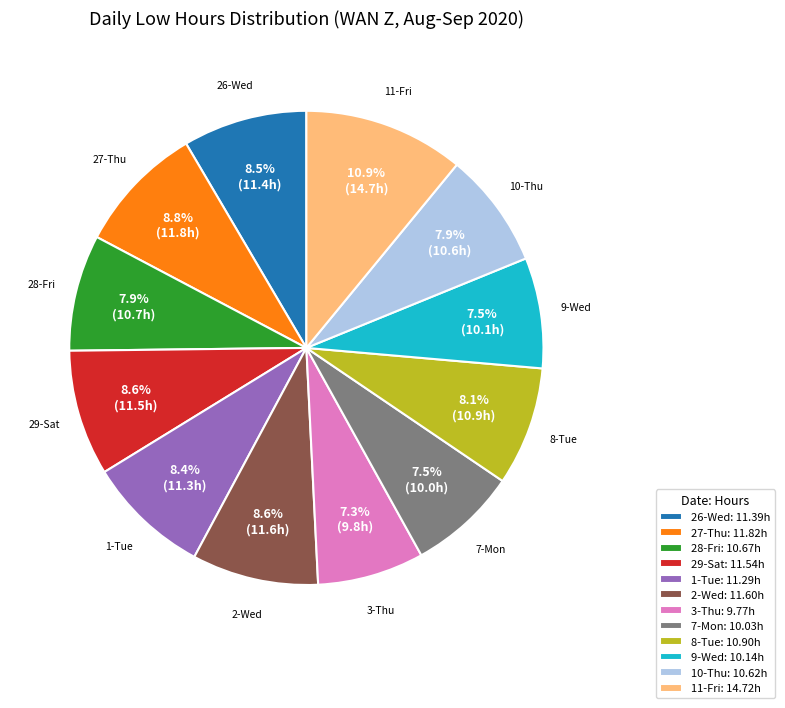

What portion of the pie excludes 2-Wed: 11.60h?

91.4%